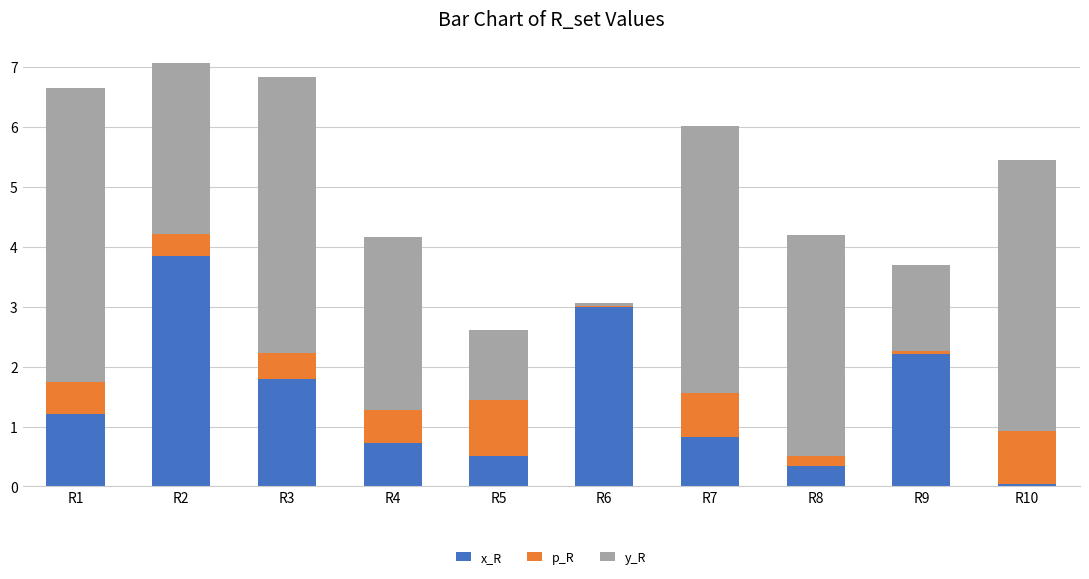

Which category has the lowest value in the x_R series?

R10